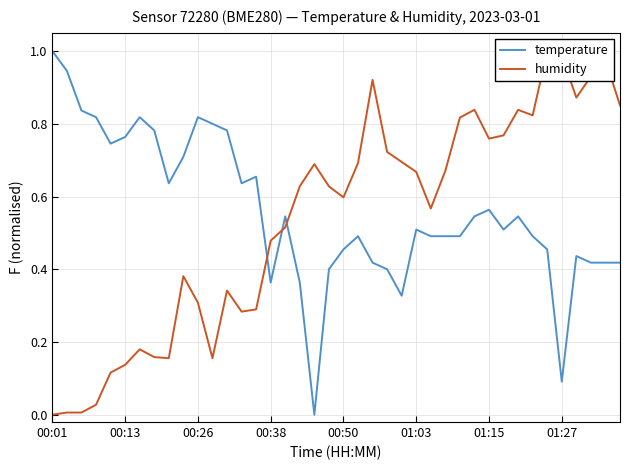

What is the highest value of the temperature series?

1.0